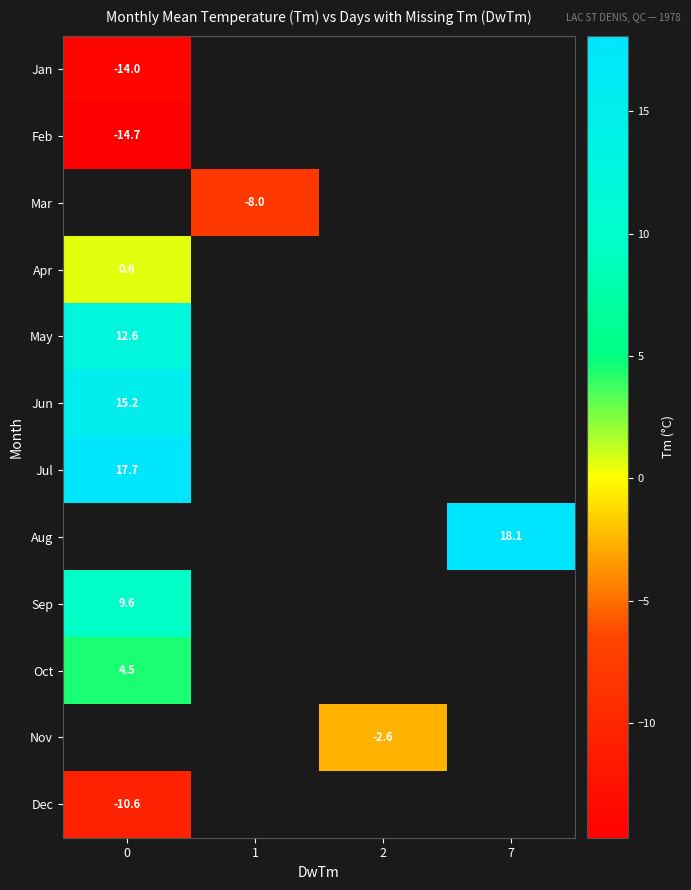

What is the highest value of the row_5 series?

15.2